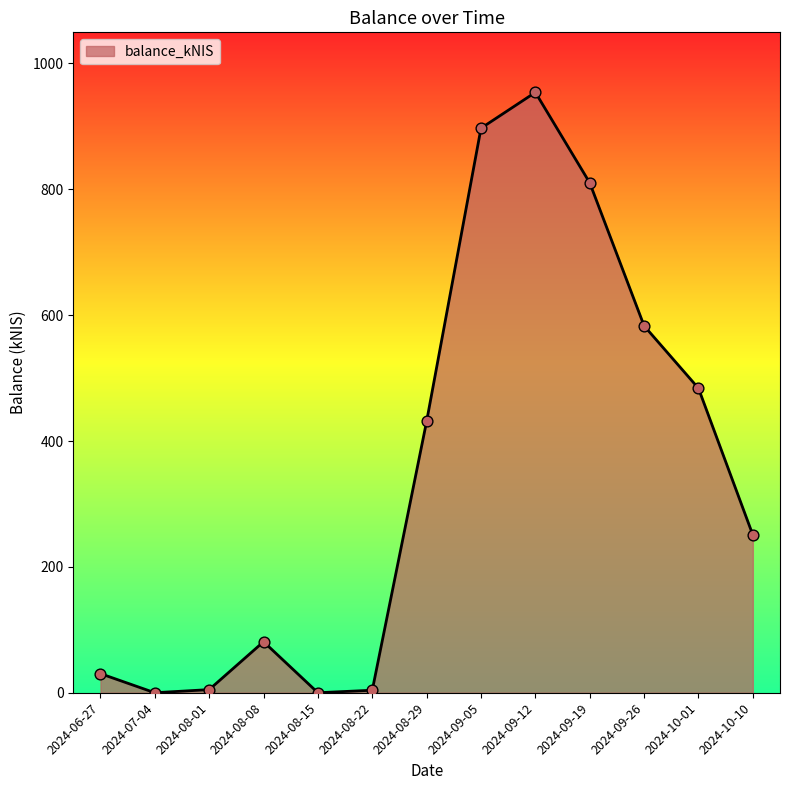

Approximately how many times larger is the value at 2024-09-26 compared to 2024-09-19?

0.7